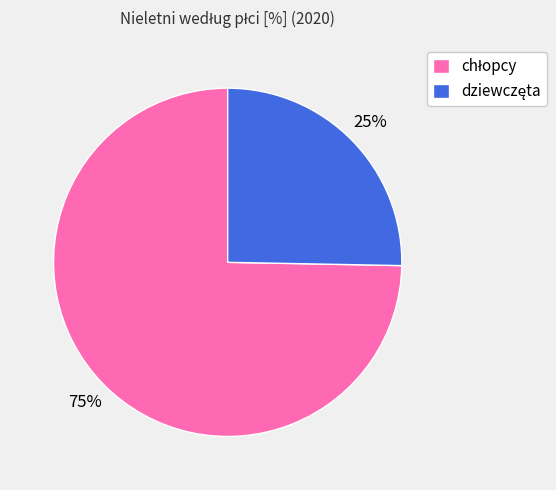

Is there any slice that represents more than half of the pie?

Yes